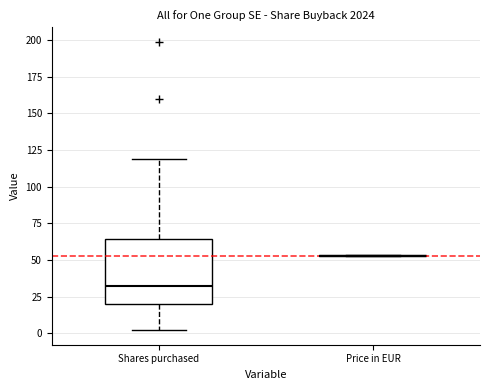

Reading left to right, transcribe this box plot: for each box, give where its median line is, the range the box spans, and where its two whiskers end, as read against the y-axis. The values are not printed on the chart, so give them approximately, as read against the axis.

Shares purchased: median 30, box 20 to 65, whiskers 0 to 120
Price in EUR: box collapsed to a line at 55, whiskers 50 to 55